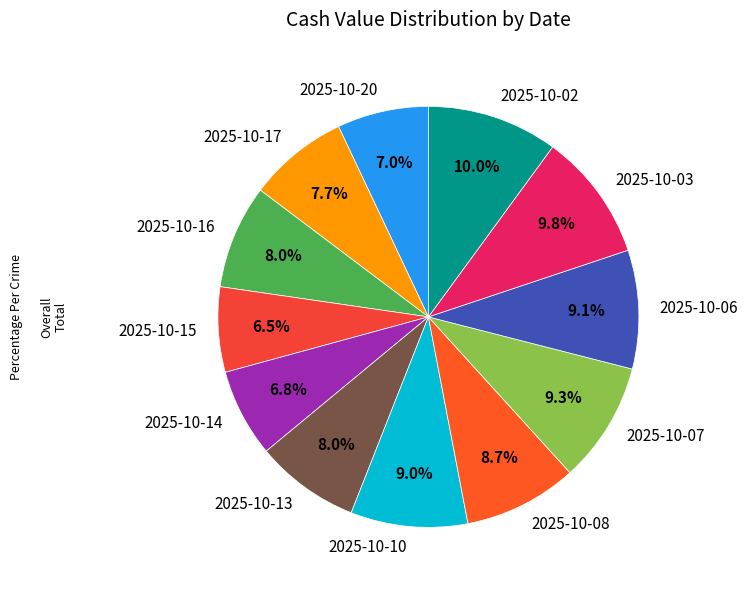

True or false: 2025-10-14 accounts for 1% of the total.

False